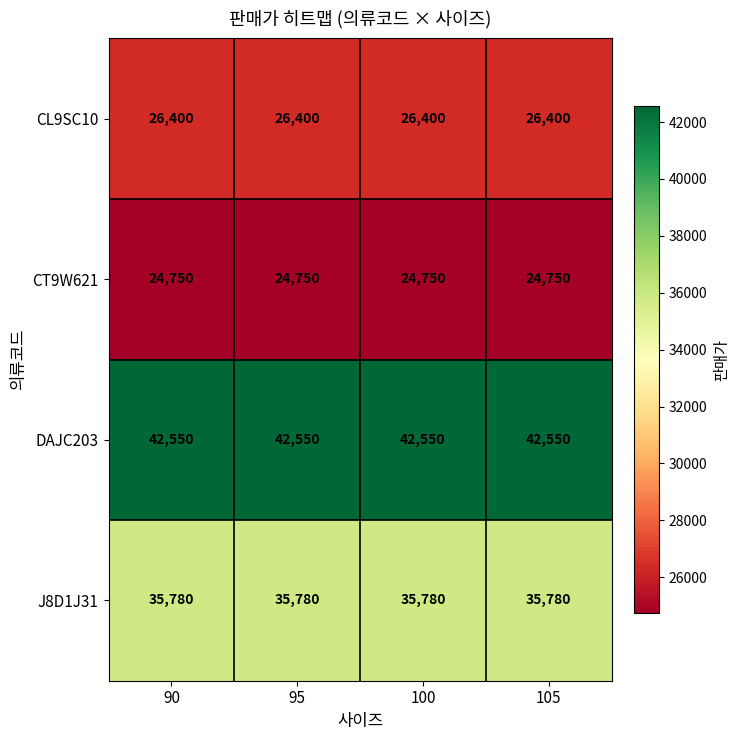

What is the spread (max minus min) of values at 95?

17800